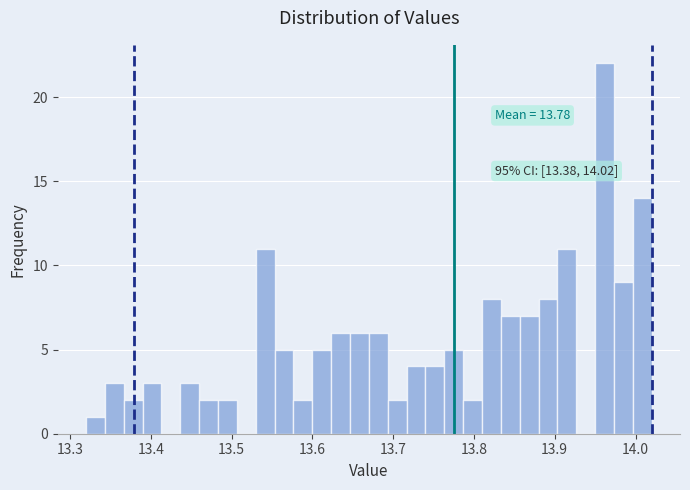

Around what value on the x-axis is the tallest bar? Give the approximate position of its centre, as read against the axis.

13.96